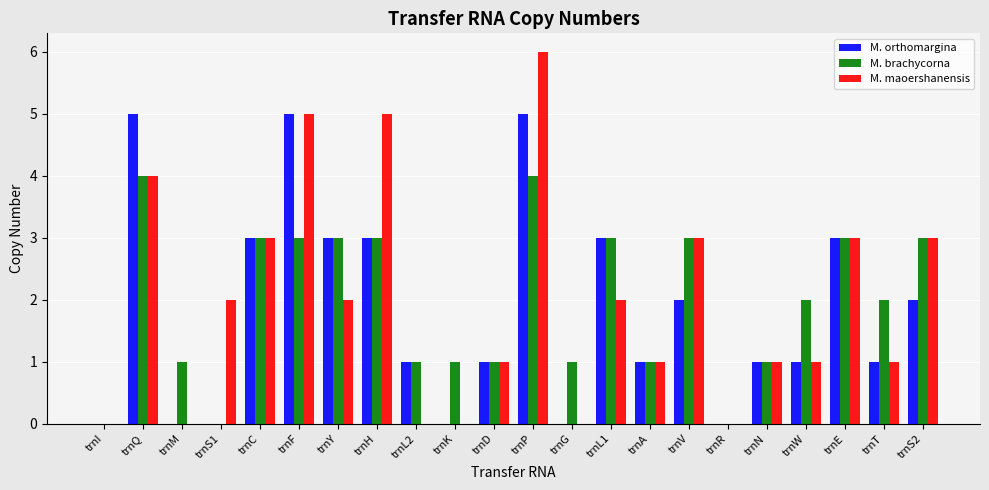

Is it true that M. orthomargina equals 3 at trnV?

False